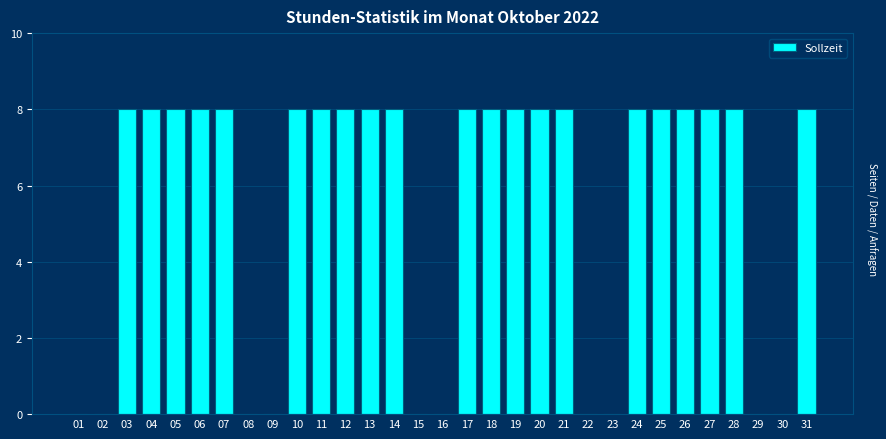

What is the maximum value shown in the chart?

8